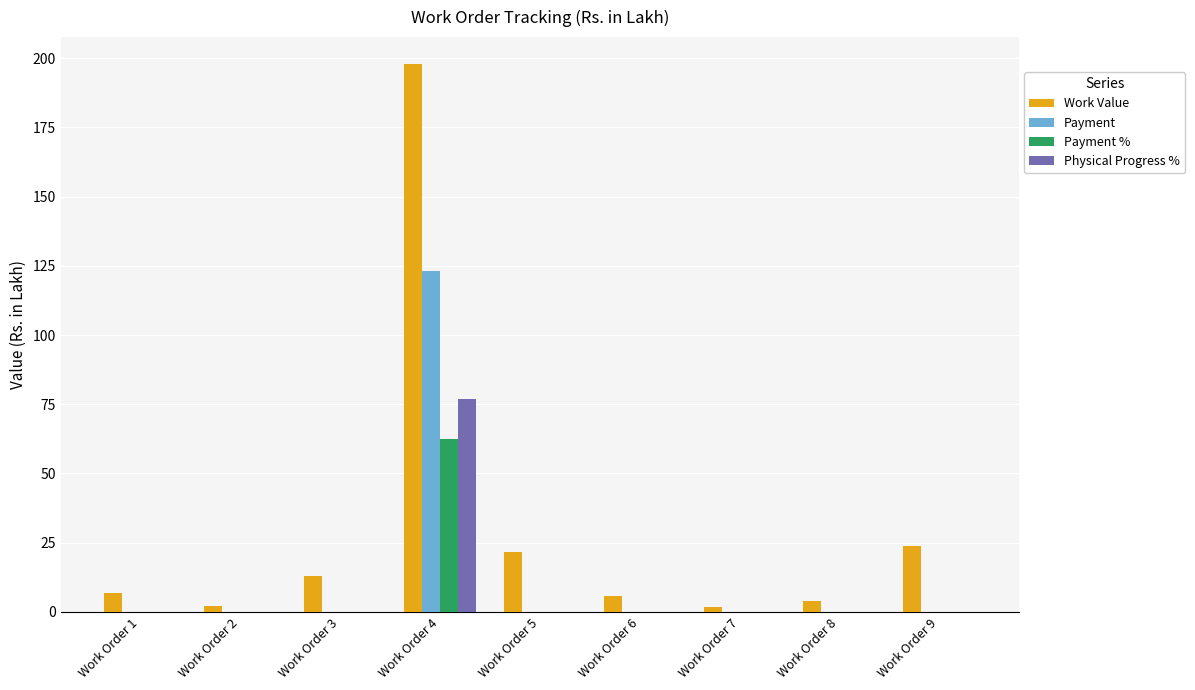

What is the total value across all series at Work Order 5?

21.5